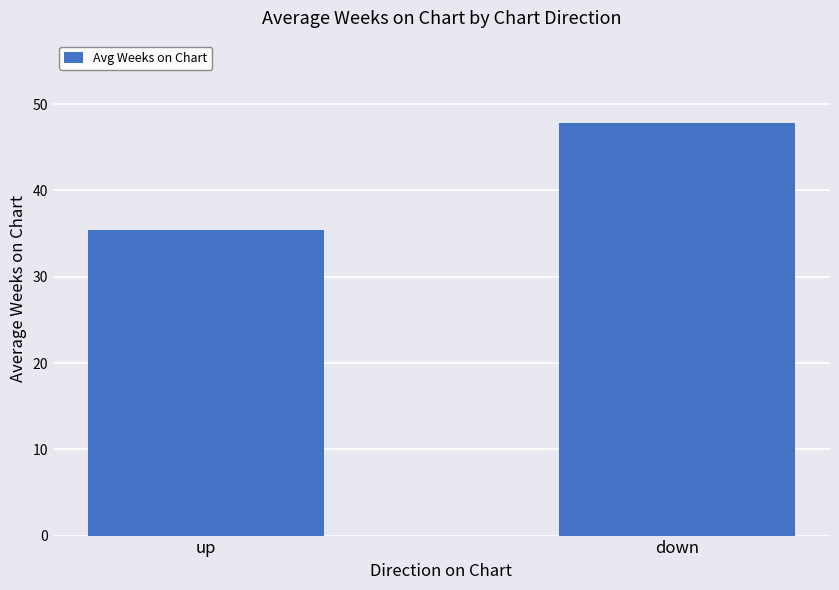

Reading left to right, extract all data points from this chart.

35.4	47.8